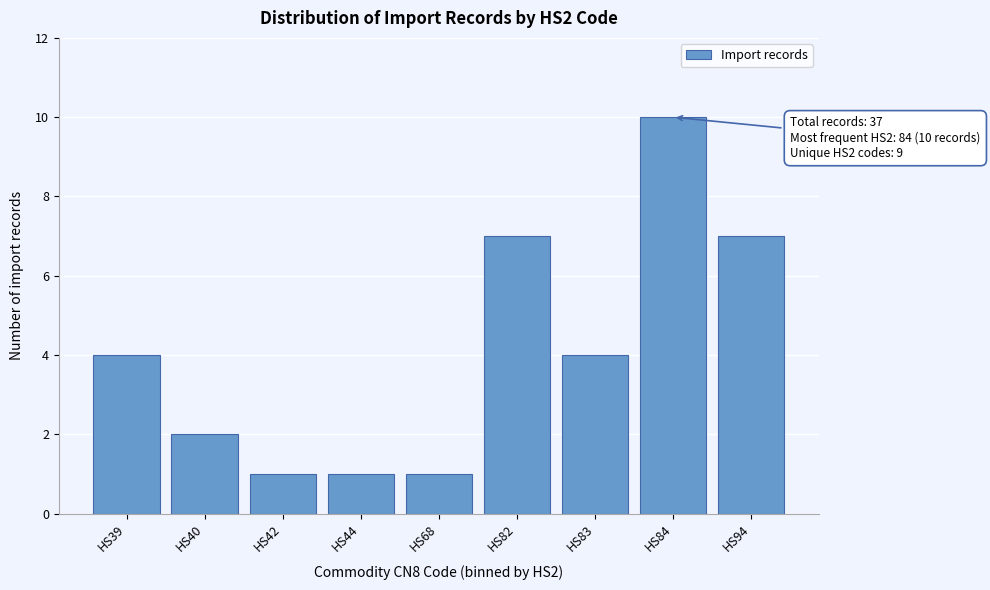

Reading right to left, what are all the values shown in this chart?

7	10	4	7	1	1	1	2	4